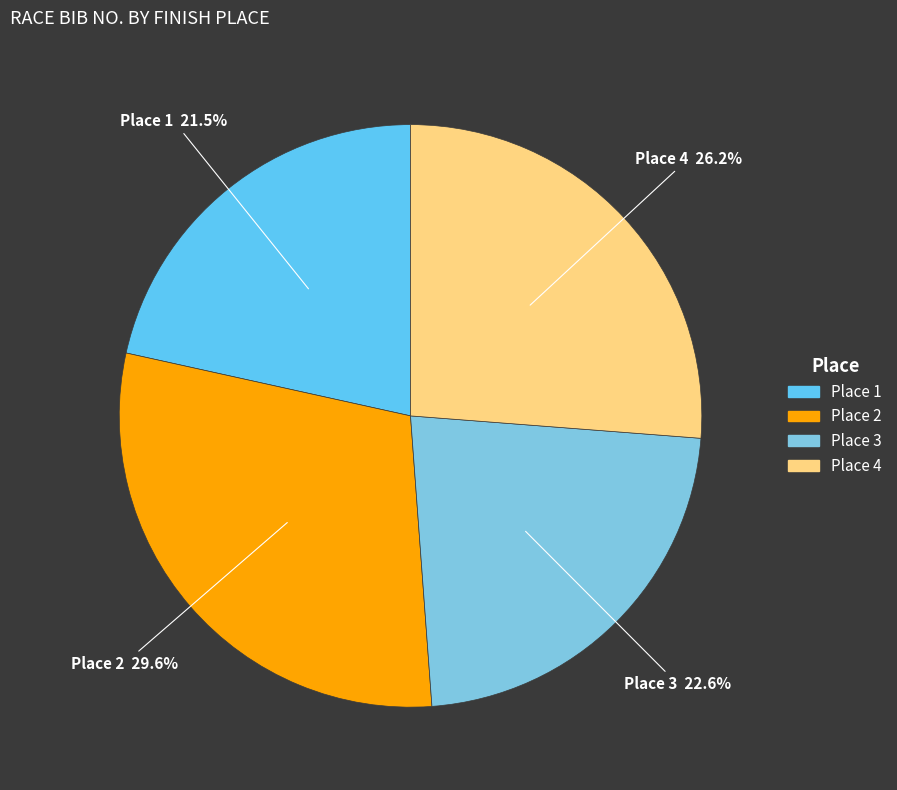

To the nearest percent, what is the difference between the largest and smallest slice percentages?

8%